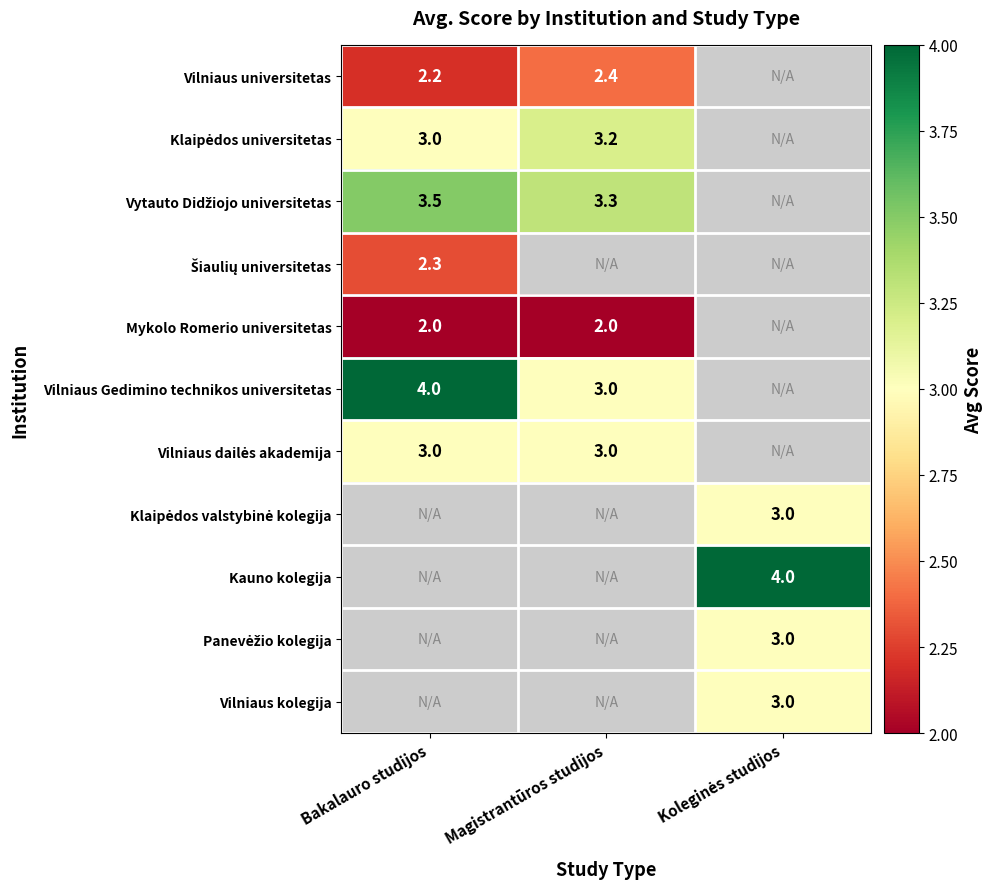

List the series in order of their peak value, lowest first.

Mykolo Romerio universitetas, Šiaulių universitetas, Vilniaus universitetas, Vilniaus dailės akademija, Klaipėdos valstybinė kolegija, Panevėžio kolegija, Vilniaus kolegija, Klaipėdos universitetas, Vytauto Didžiojo universitetas, Vilniaus Gedimino technikos universitetas, Kauno kolegija